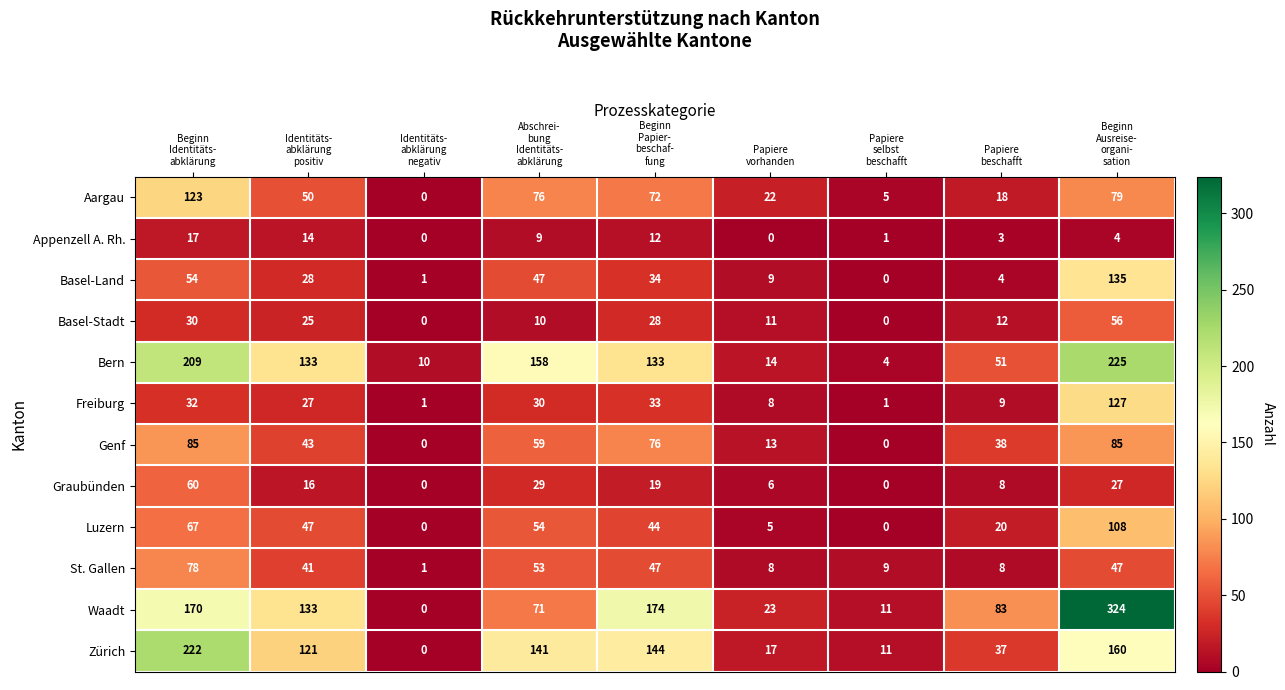

At how many categories does at least one series exceed 246?

1